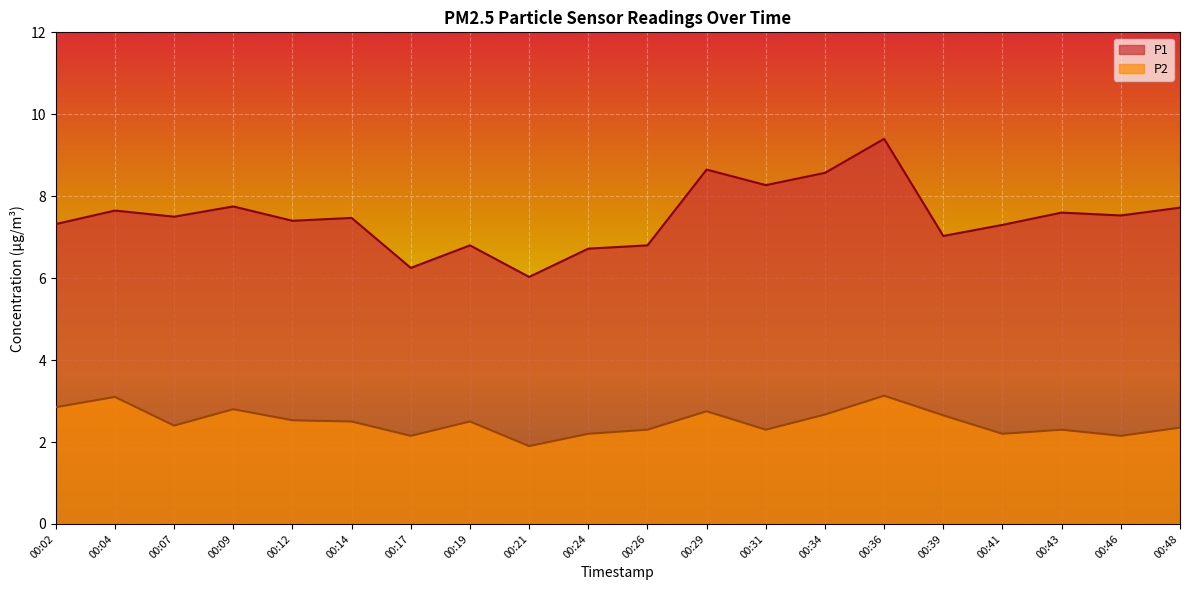

In P2, how many points are lower than both neighbors (excluding endpoints)?

6